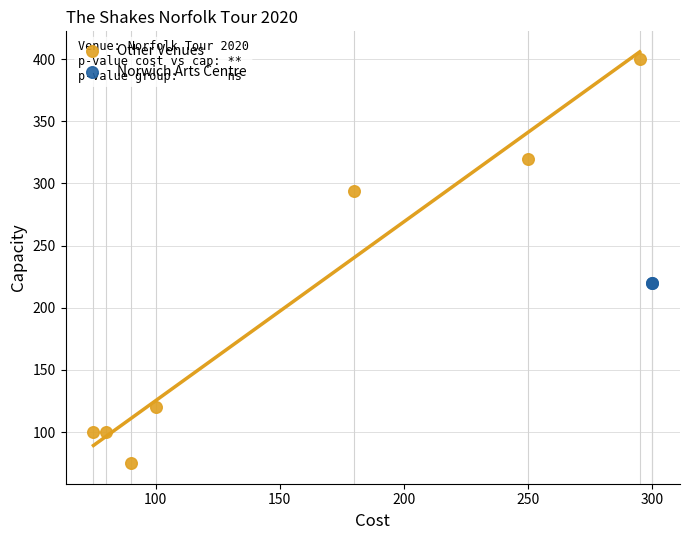

What are all the series names shown in the legend?

Other Venues, Norwich Arts Centre